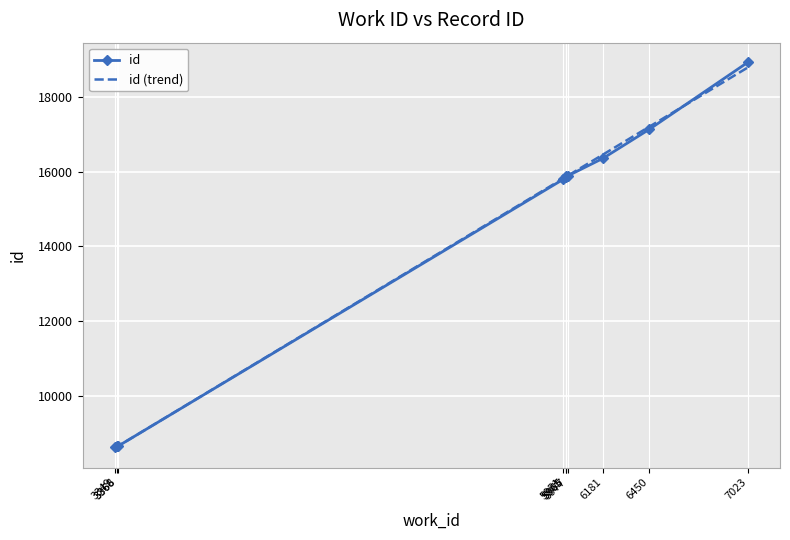

Reading left to right, extract all data points from this chart.

3349=8622	3366=8640	3368=8643	5951=15797	5965=15866	5965=15877	5977=15888	6181=16358	6450=17137	7023=18938